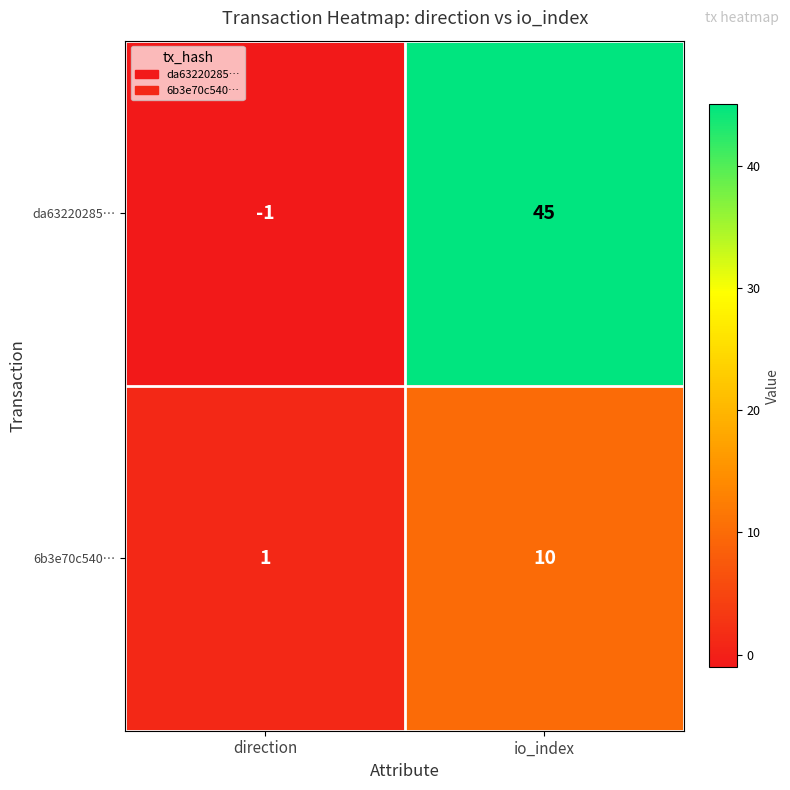

Which series has the largest total across all categories?

da63220285…